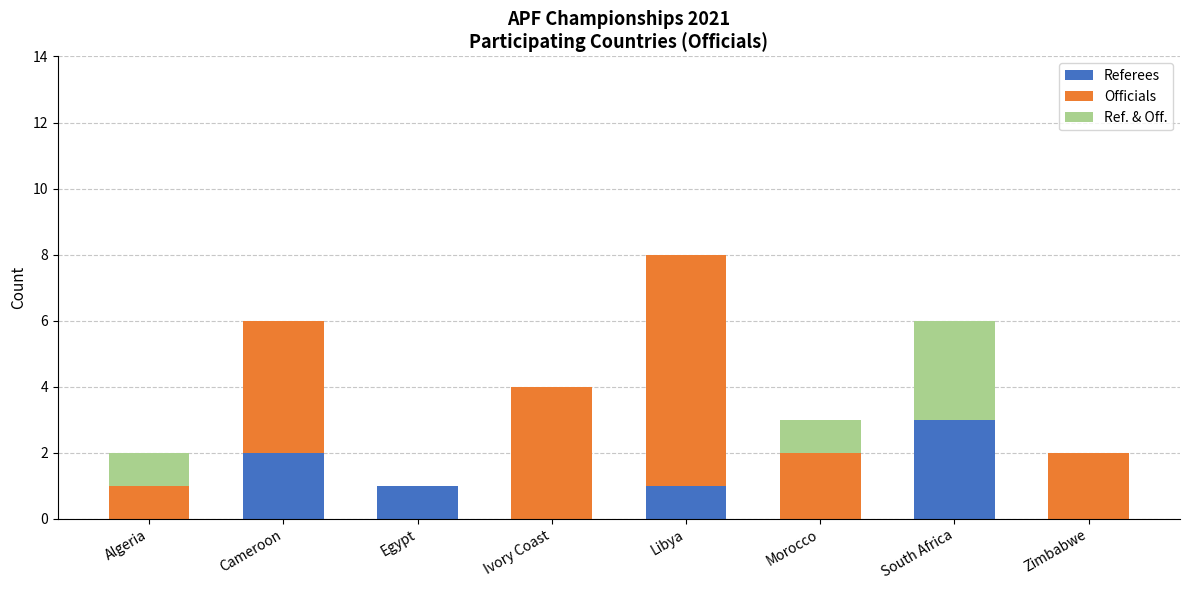

The Referees series shows 1 at Egypt. True or false?

True